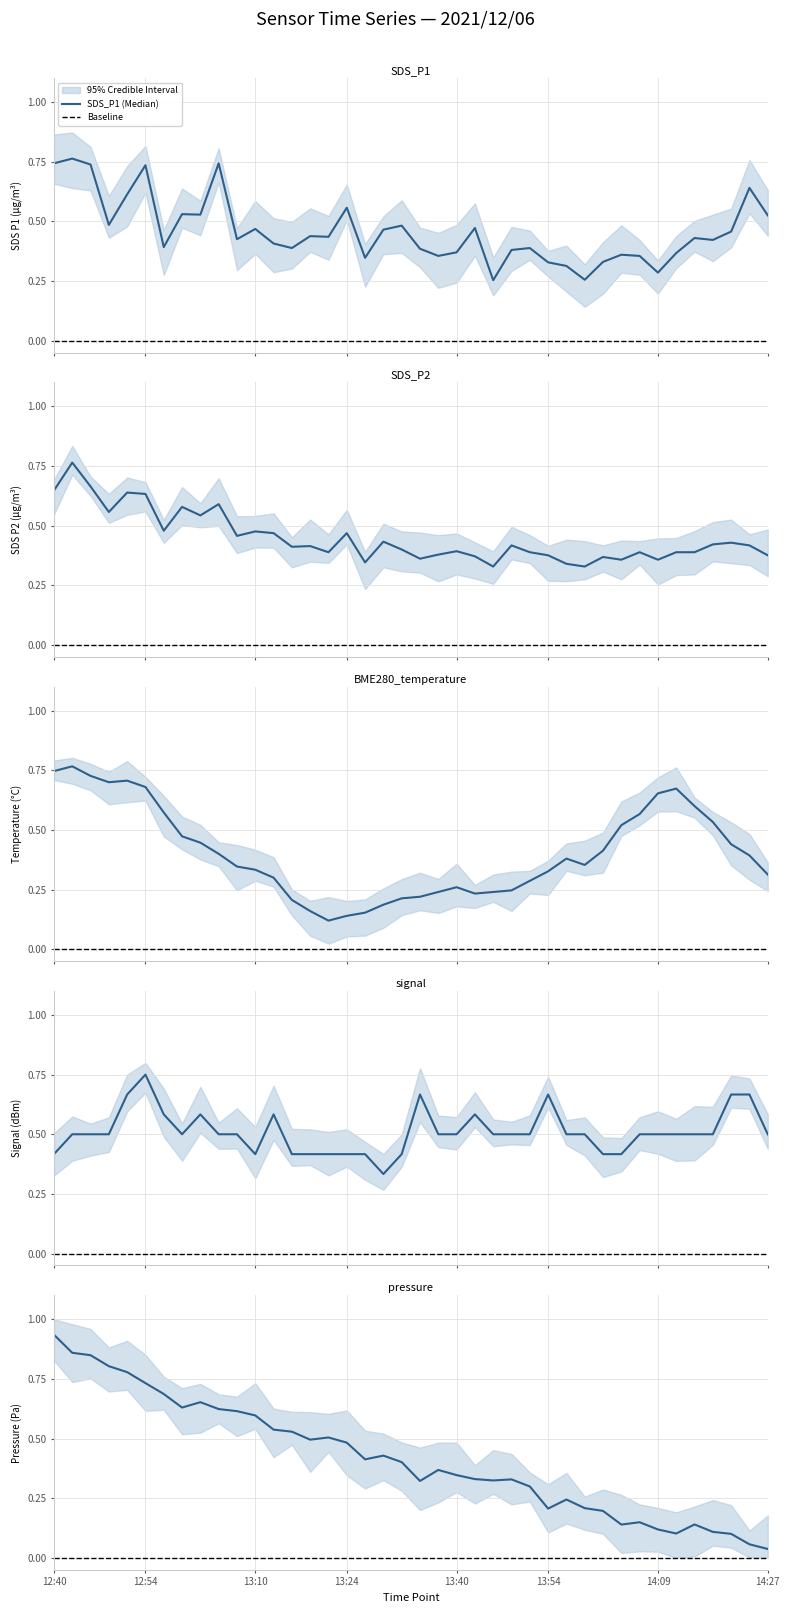

The value of SDS_P2 at 21 is 0.5. True or false?

False